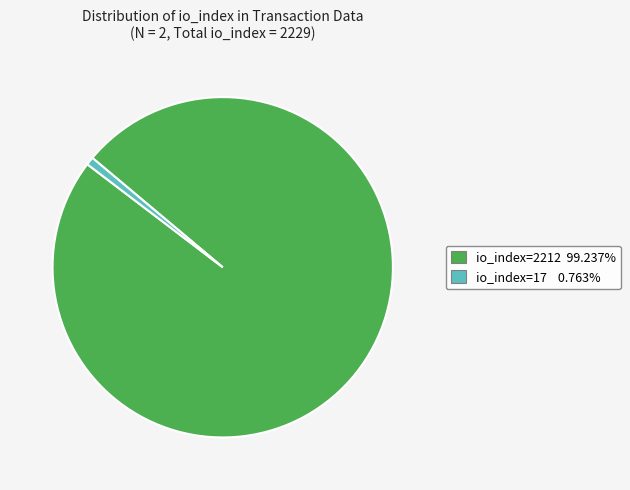

Is the sum of io_index=17 0.763% and io_index=2212 99.237% greater than half?

Yes